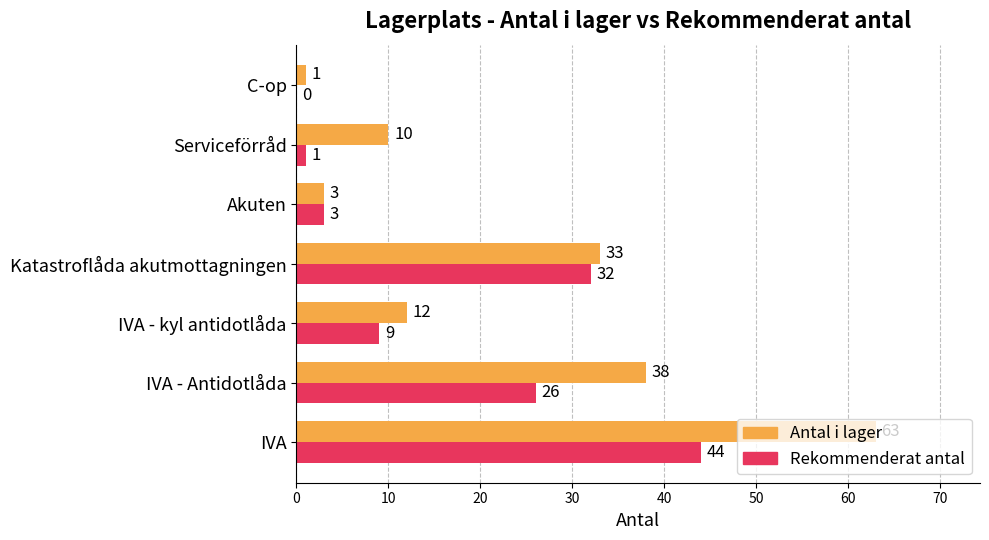

Where is Rekommenderat antal nearest to the value 22?

IVA - Antidotlåda